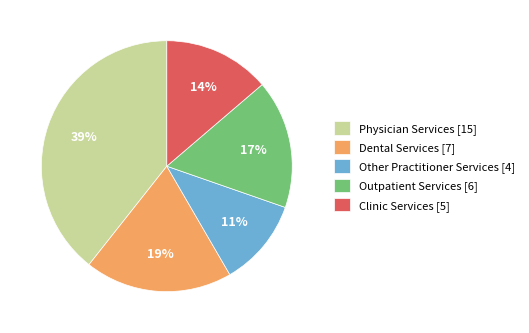

Does any single category account for the majority?

No